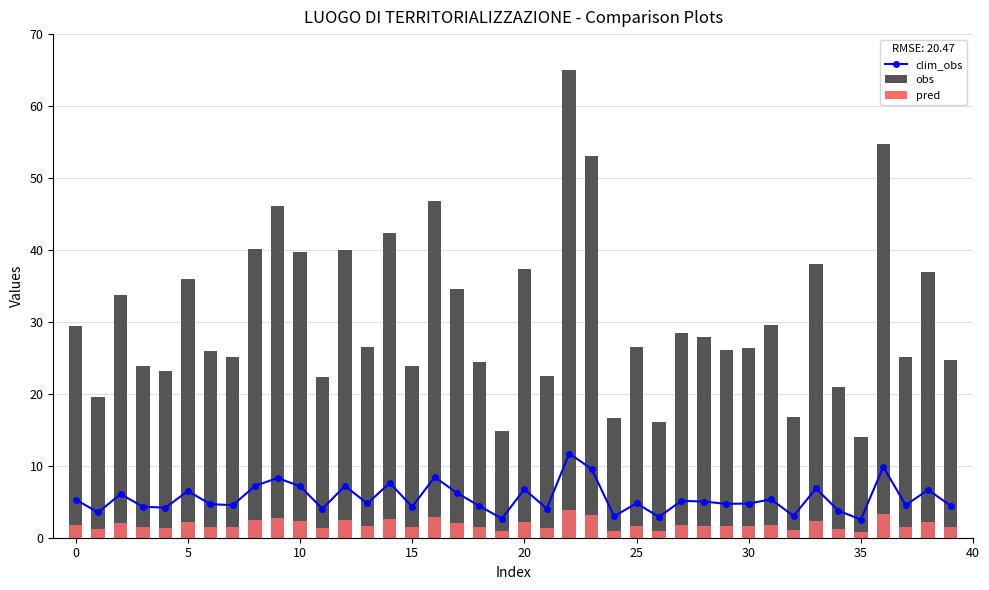

Does the chart contain any negative values?

No